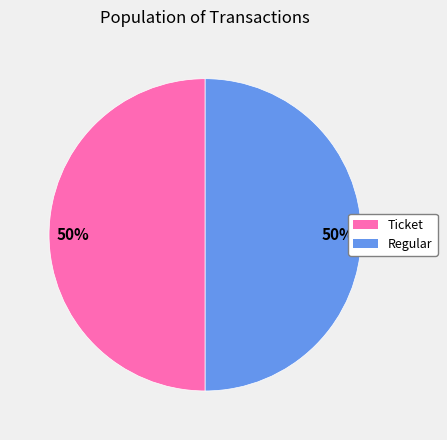

To the nearest percent, what is the difference between the largest and smallest slice percentages?

0%